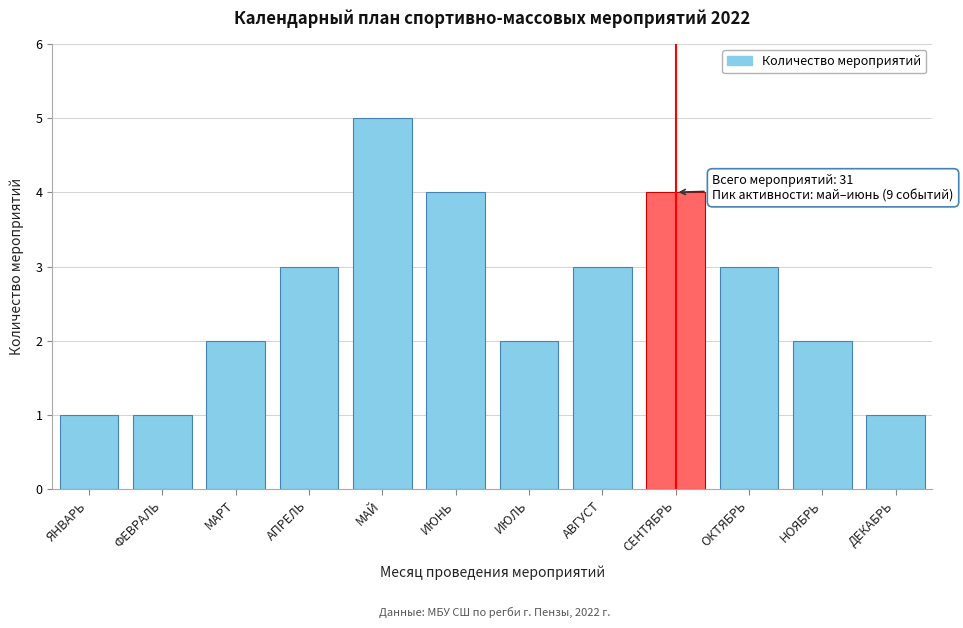

Reading right to left, transcribe all the data shown in this chart.

ДЕКАБРЬ=1	НОЯБРЬ=2	ОКТЯБРЬ=3	СЕНТЯБРЬ=4	АВГУСТ=3	ИЮЛЬ=2	ИЮНЬ=4	МАЙ=5	АПРЕЛЬ=3	МАРТ=2	ФЕВРАЛЬ=1	ЯНВАРЬ=1